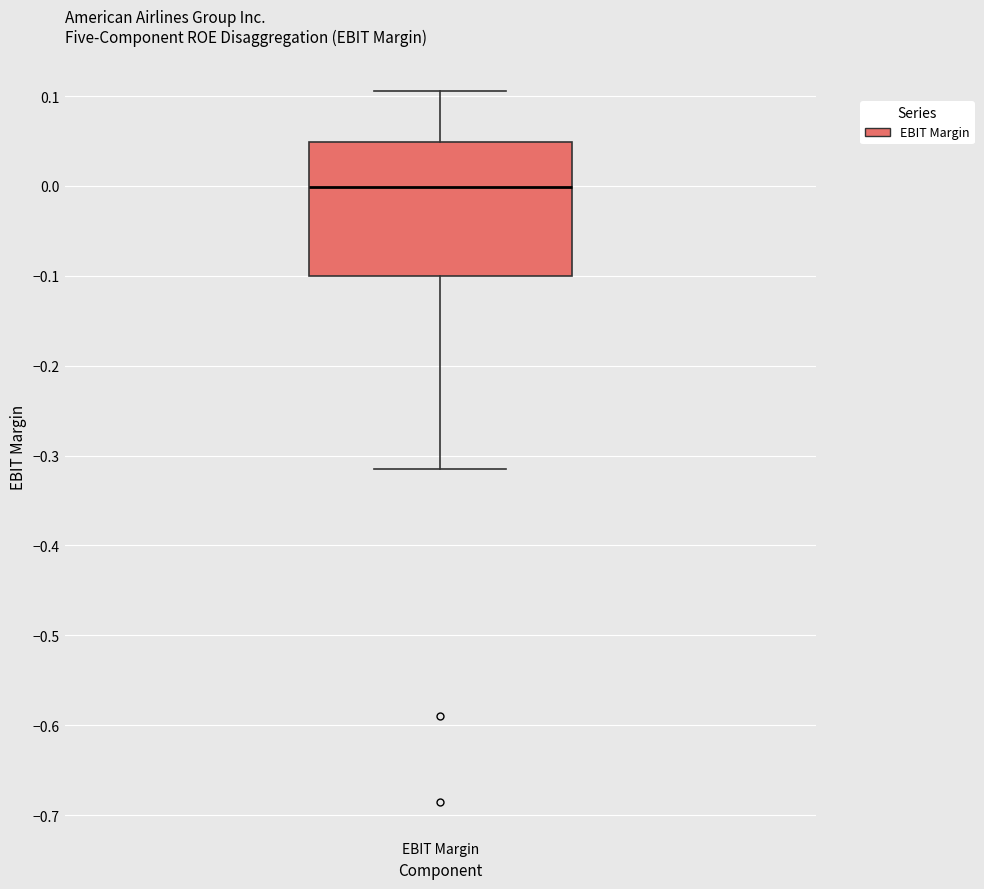

Read this box plot against the y-axis: the position of the median line, the range covered by the box, and the ends of both whiskers. The values are not printed on the chart, so give them approximately, as read against the axis.

median 0.00, box -0.10 to 0.05, whiskers -0.32 to 0.11